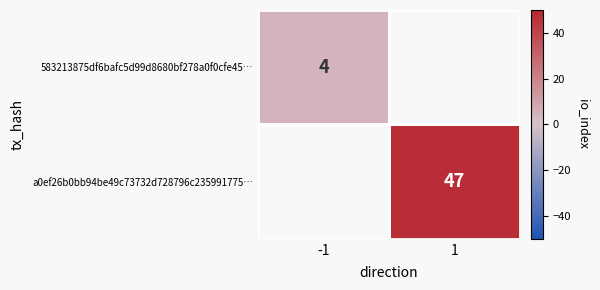

The 583213875df6bafc5d99d8680bf278a0f0cfe45… series shows 6.3 at -1. True or false?

False